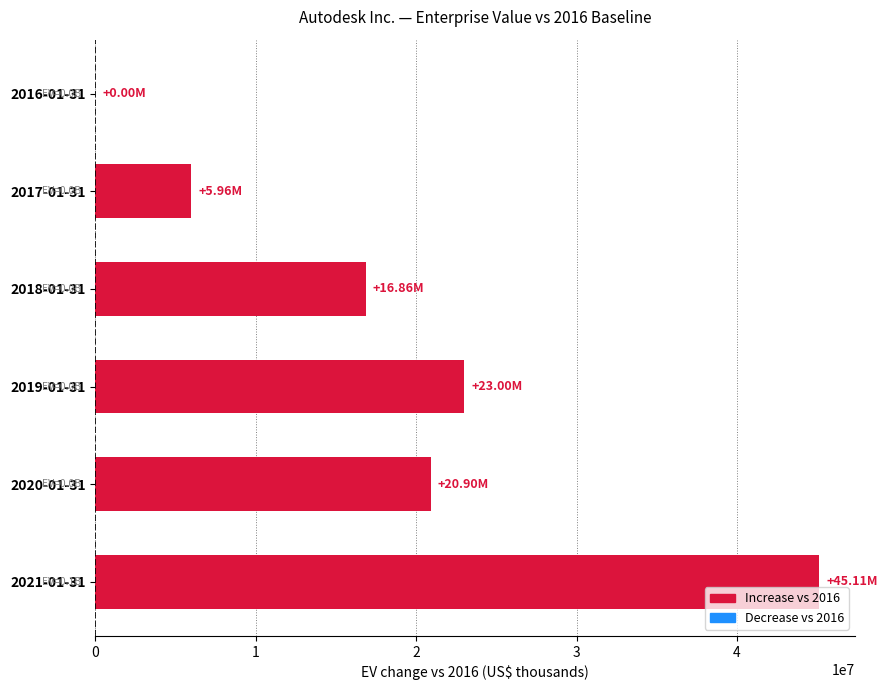

What is the sum of all values?

111823492